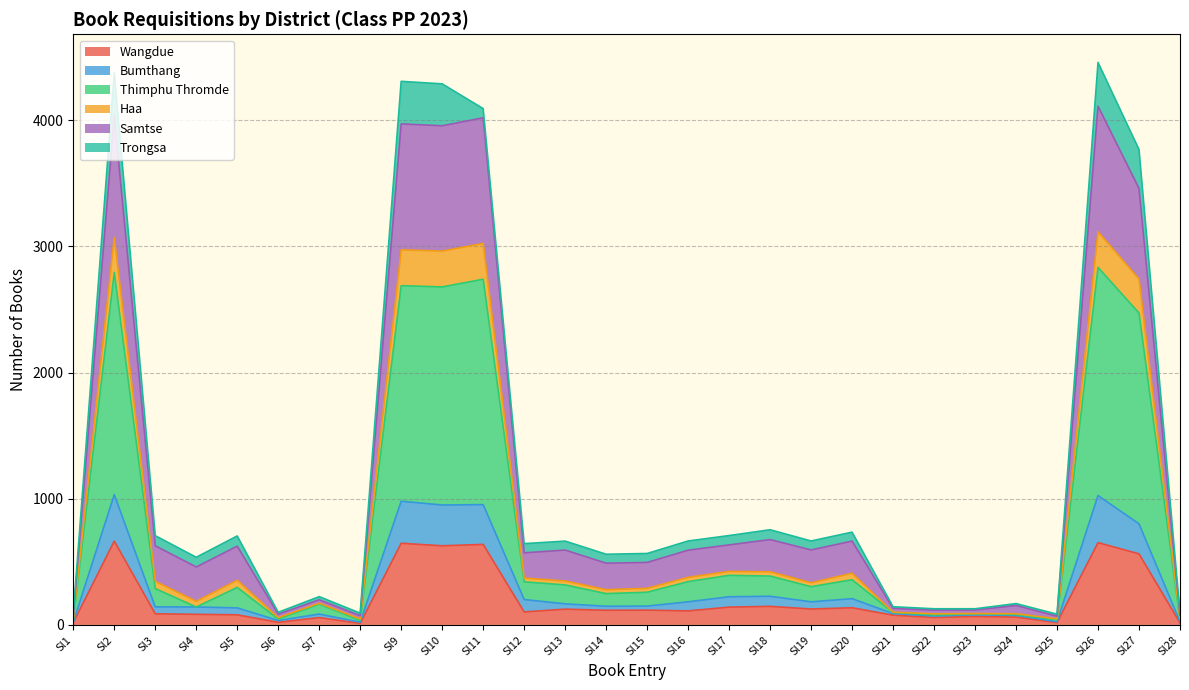

What is the highest value of the Wangdue series?

664